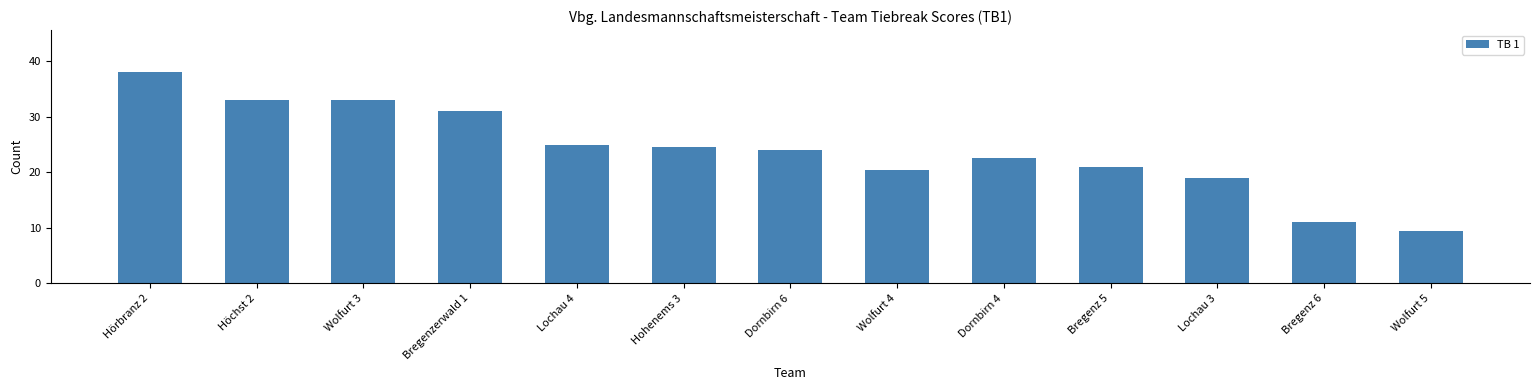

What is the change in value from Bregenzerwald 1 to Dornbirn 6?

-7.0